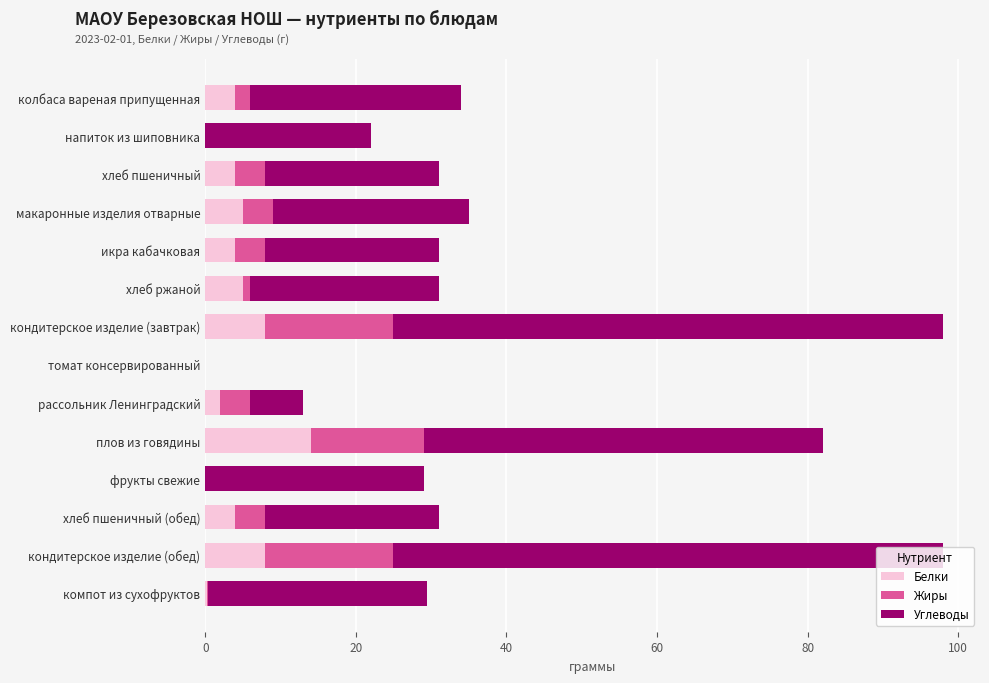

What is the sum of the Белки values at кондитерское изделие (завтрак) and фрукты свежие?

8.0